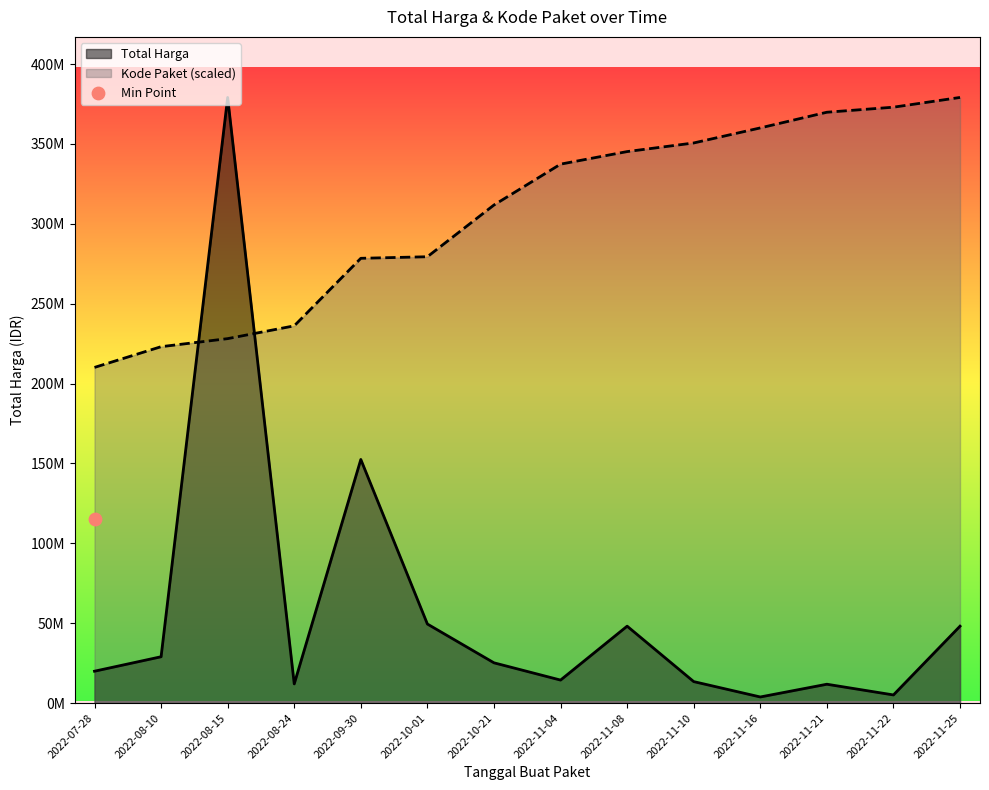

Which series has the largest total across all categories?

Kode Paket